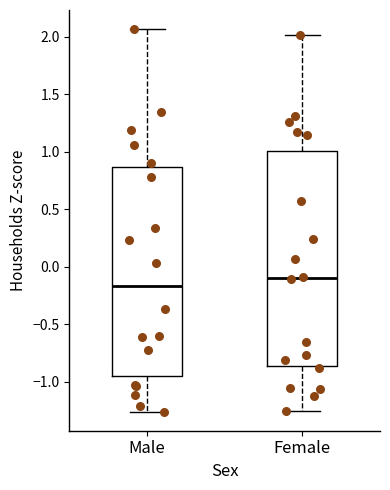

Reading left to right, transcribe this box plot: for each box, give where its median line is, the range the box spans, and where its two whiskers end, as read against the y-axis. The values are not printed on the chart, so give them approximately, as read against the axis.

Male: median -0.15, box -0.95 to 0.85, whiskers -1.25 to 2.05
Female: median -0.10, box -0.85 to 1.00, whiskers -1.25 to 2.00